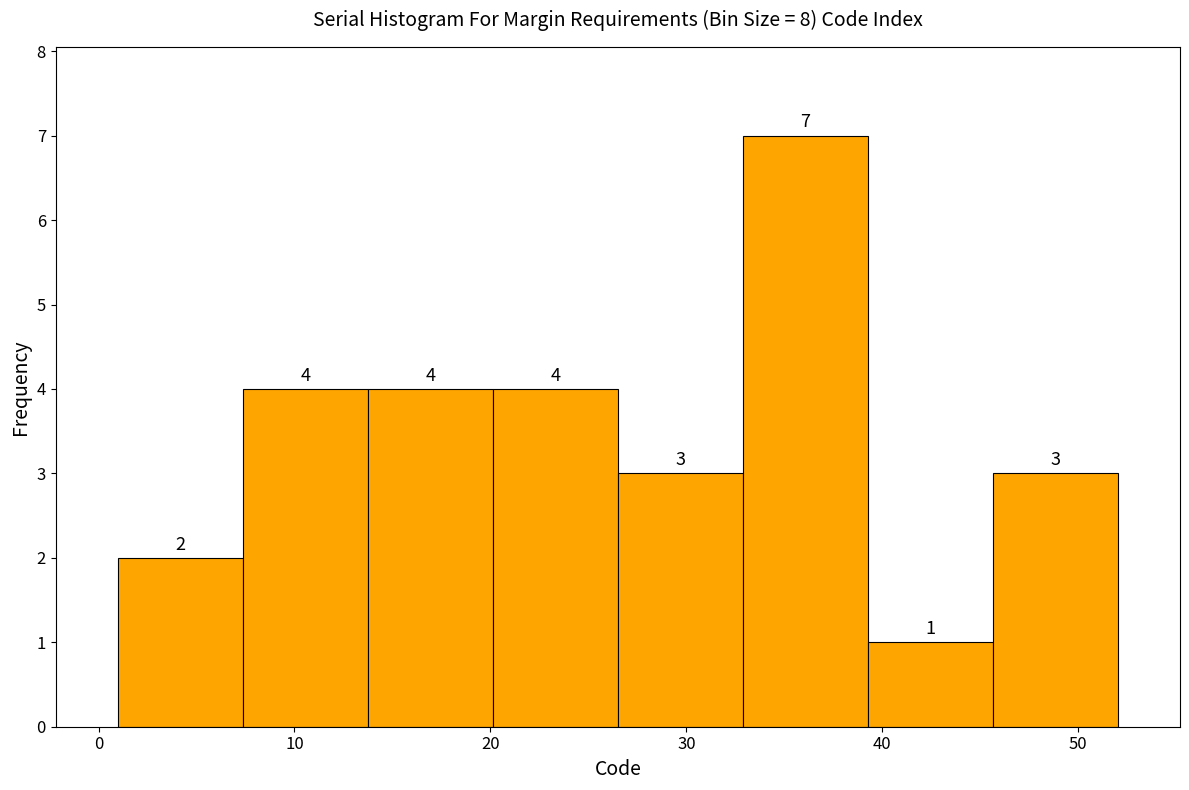

Reading left to right, transcribe this chart: for each bar, give the range it covers on the x-axis and its height. The bar edges are not printed on the chart, so give them approximately, as read against the axis.

1 to 7: 2
7 to 14: 4
14 to 20: 4
20 to 27: 4
27 to 33: 3
33 to 39: 7
39 to 46: 1
46 to 52: 3